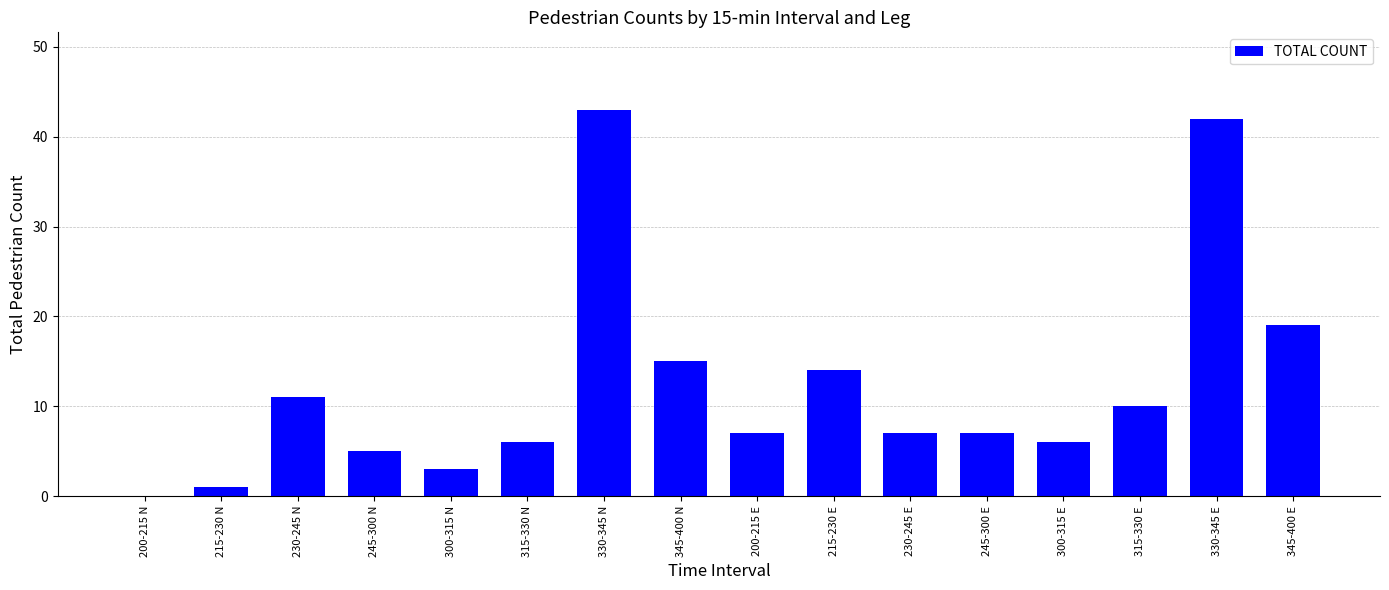

Approximately how many times larger is the value at 200-215 E compared to 345-400 E?

0.4